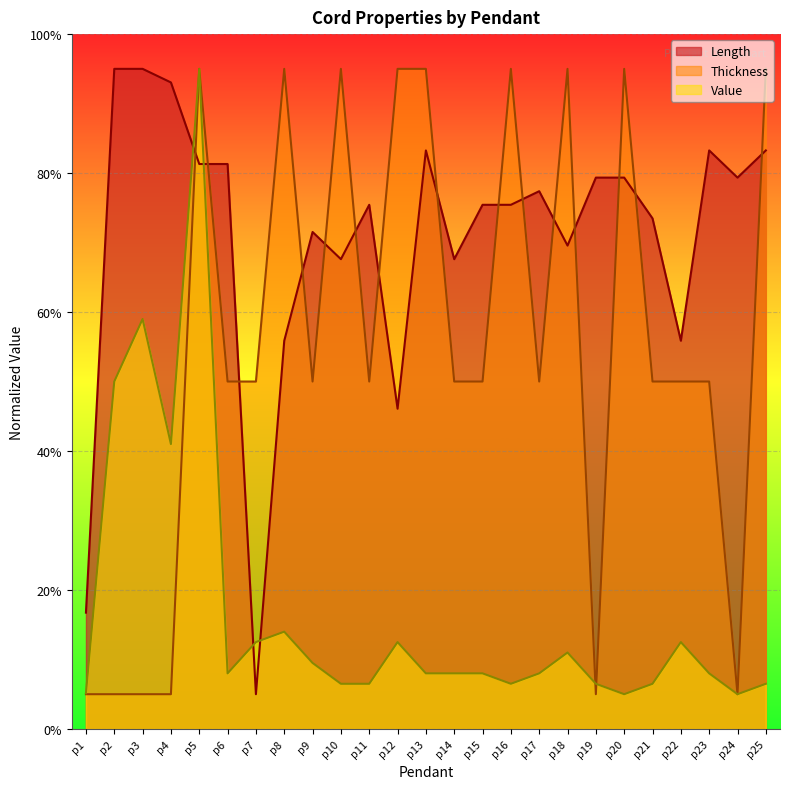

Which series ends up on top after the final intersection of Thickness and Value?

Thickness